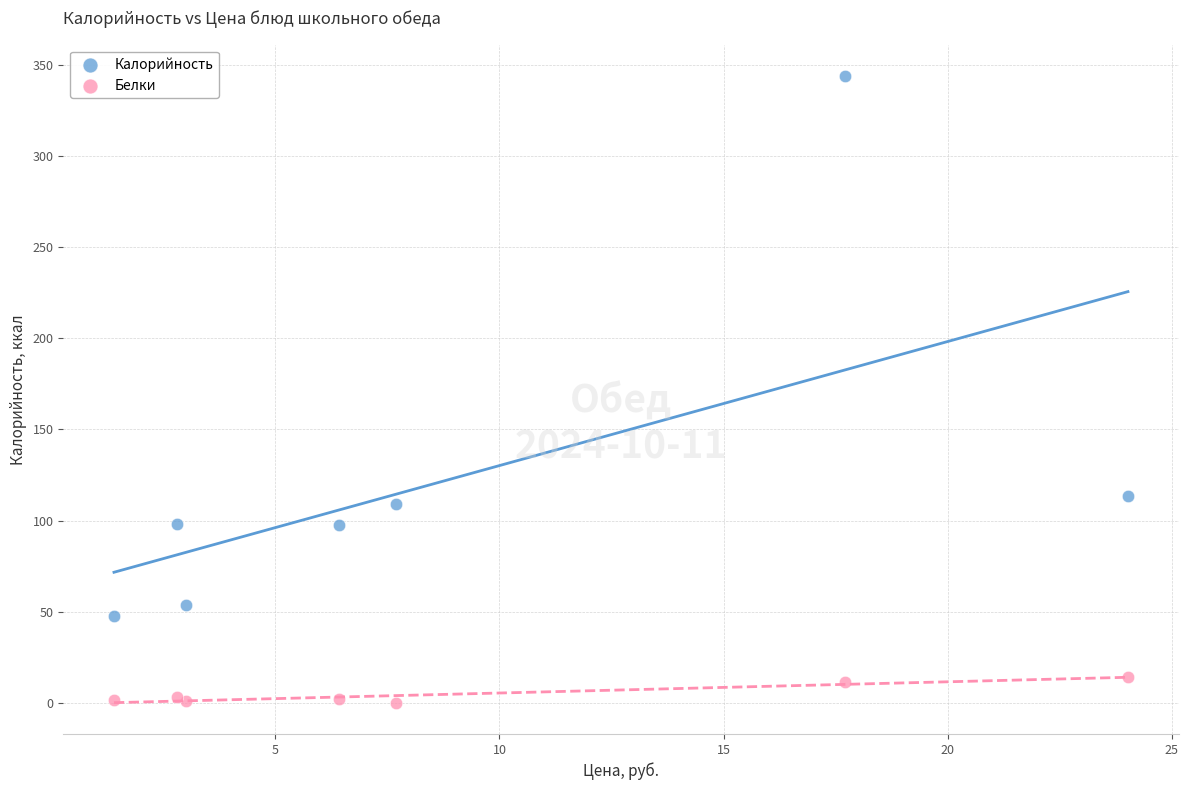

Which series has the largest Y range (max minus min)?

Калорийность